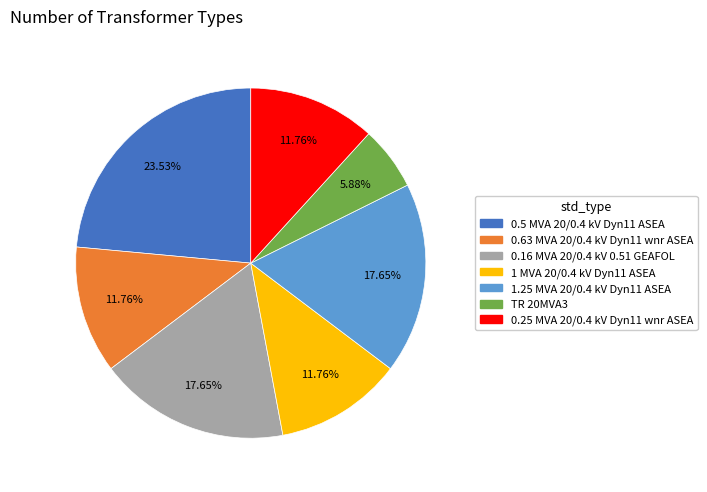

Approximately how many times larger is the value at 0.25 MVA 20/0.4 kV Dyn11 wnr ASEA compared to 1.25 MVA 20/0.4 kV Dyn11 ASEA?

0.7